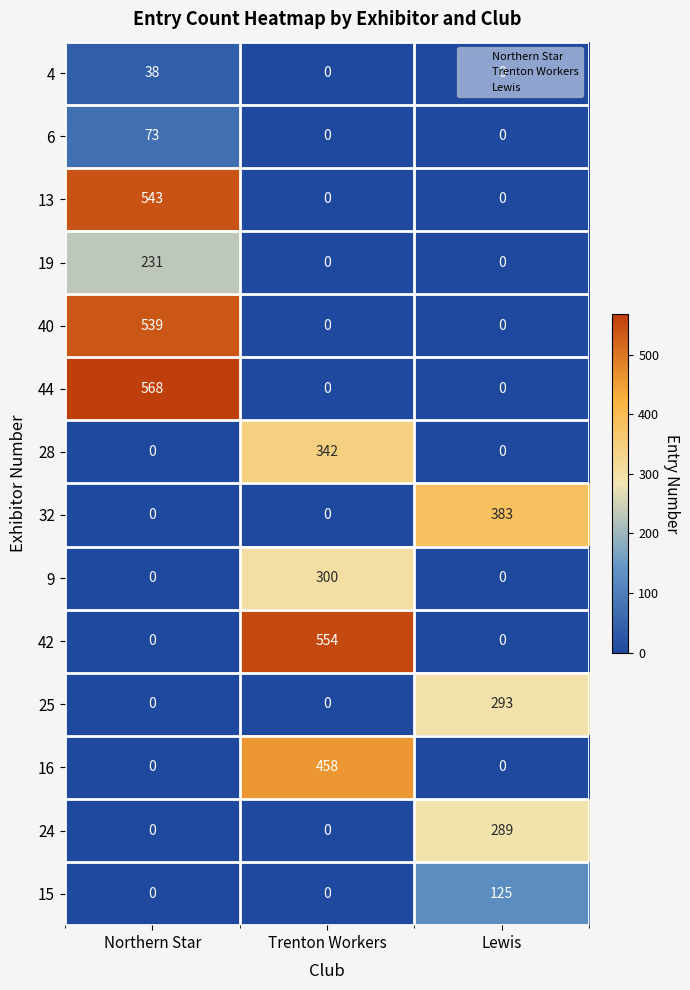

Which series has the largest range (max minus min)?

44